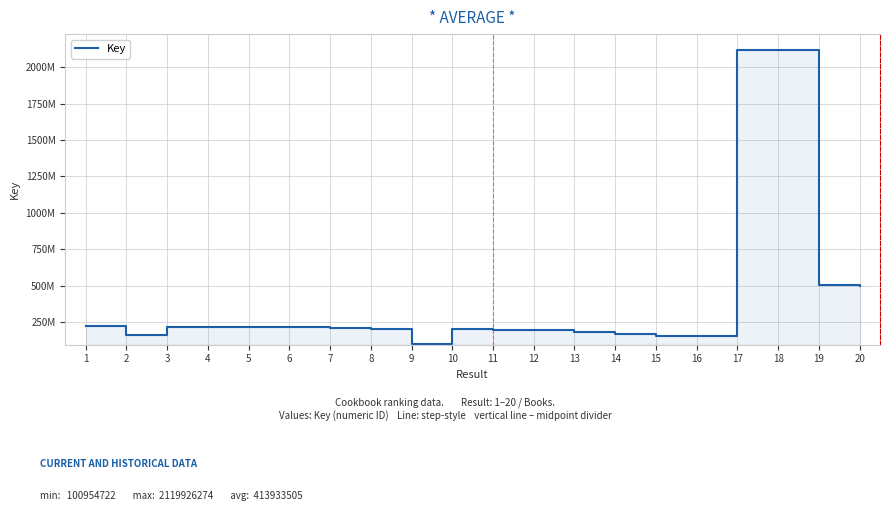

Which label corresponds to the largest value in the chart?

17